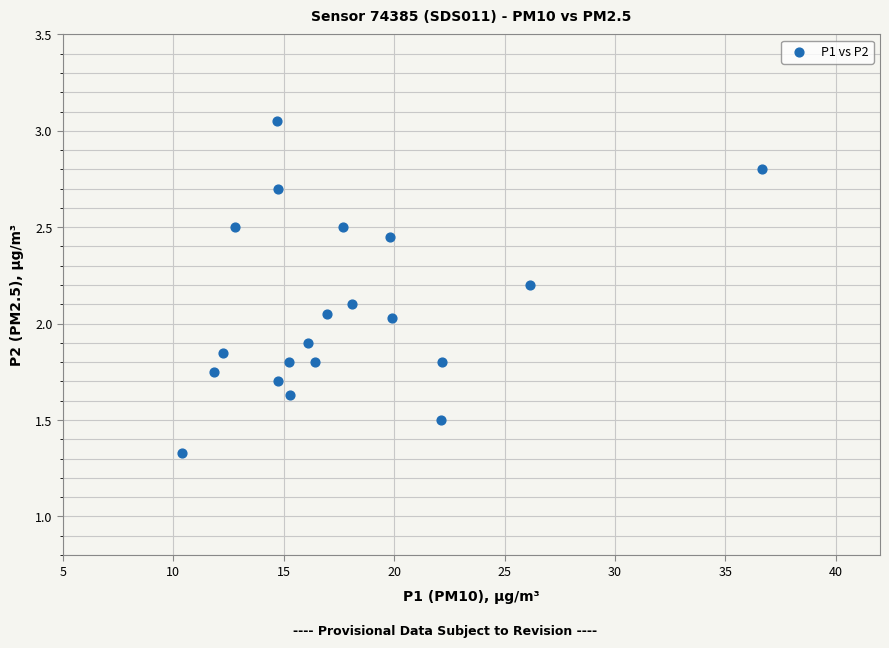

What is the range of Y values (max minus min)?

1.7